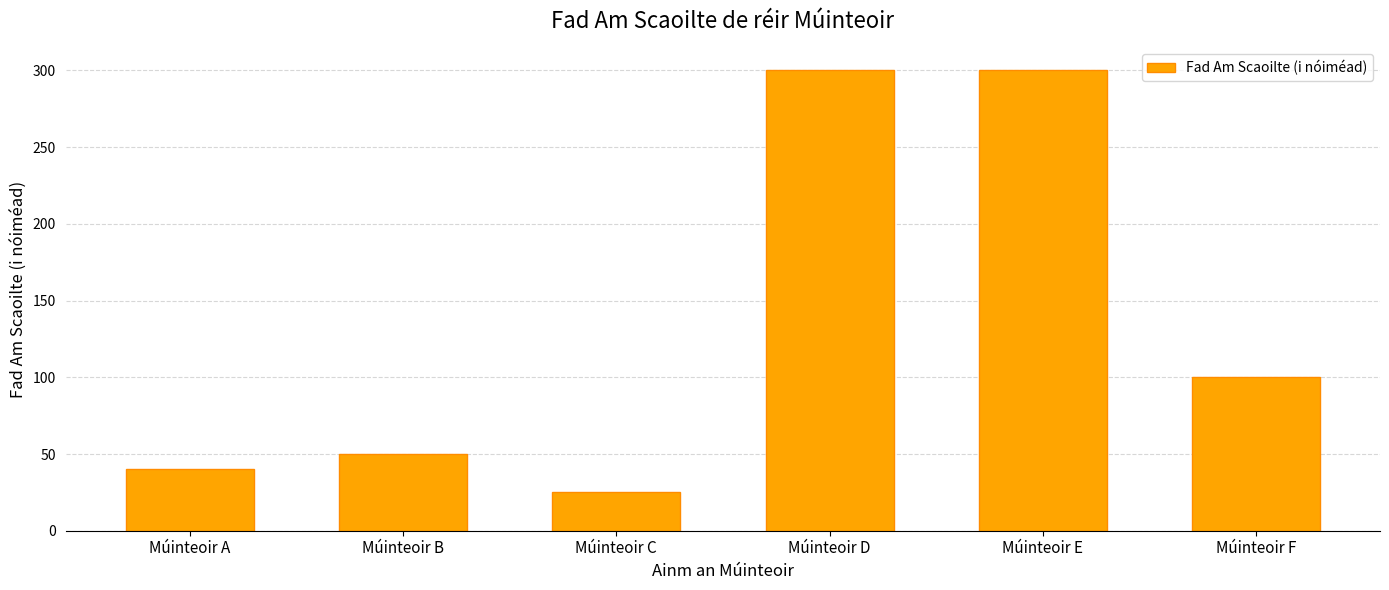

How many categories are shown in the chart?

6